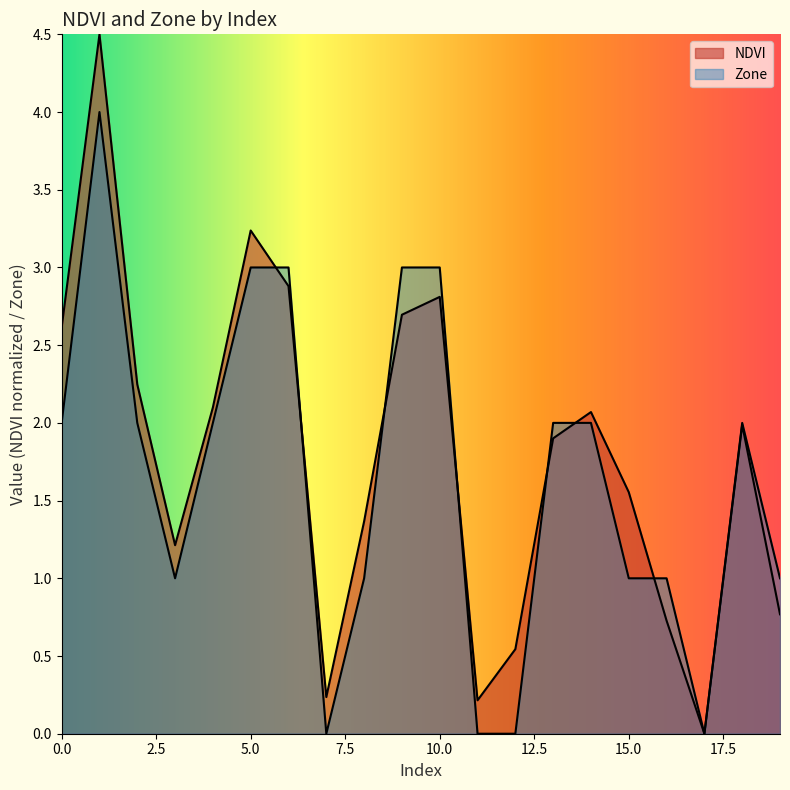

What is the highest value of the NDVI series?

4.5